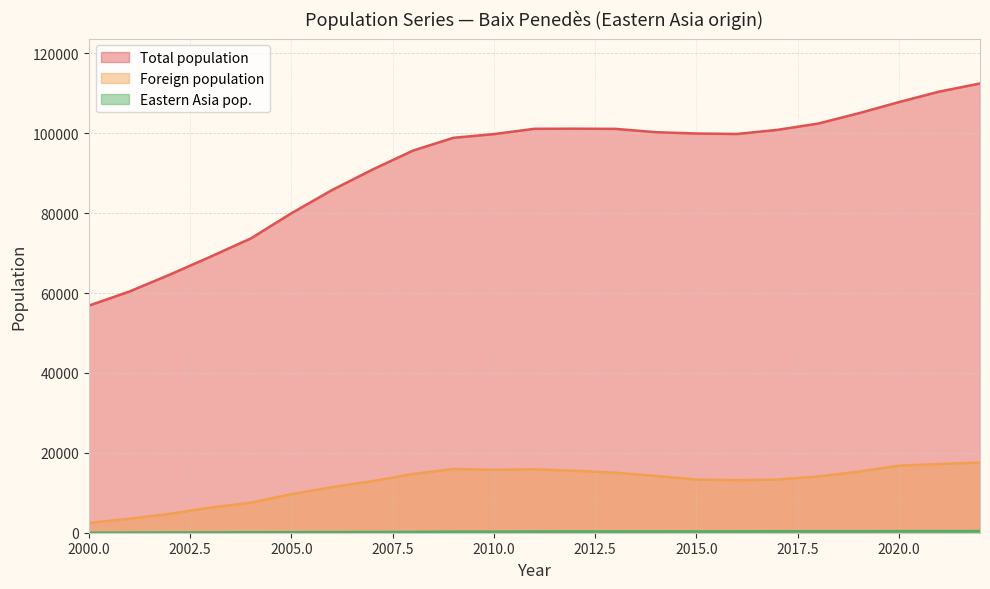

Which series has the largest total across all categories?

Total population